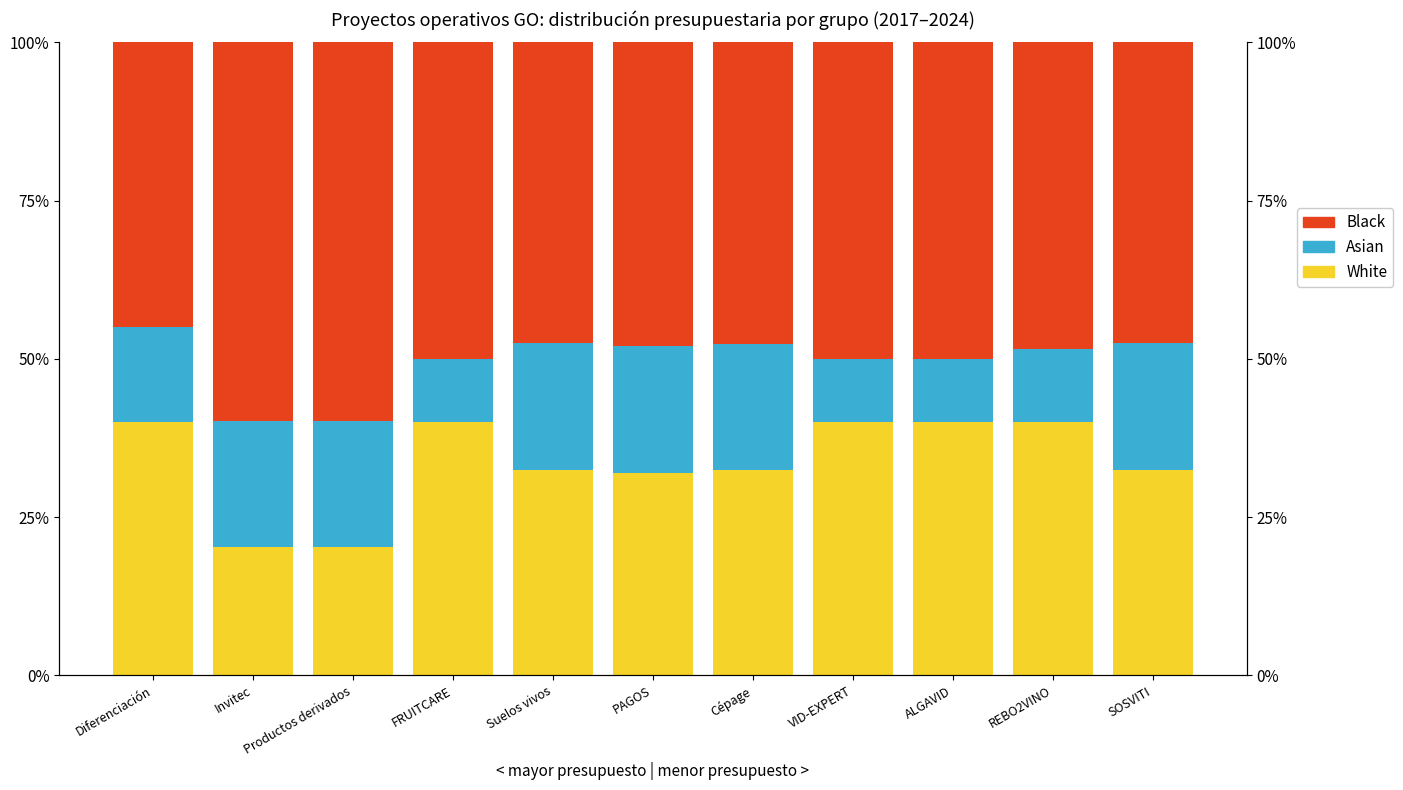

What is the sum of the Asian values at Suelos vivos and Cépage?

40.0